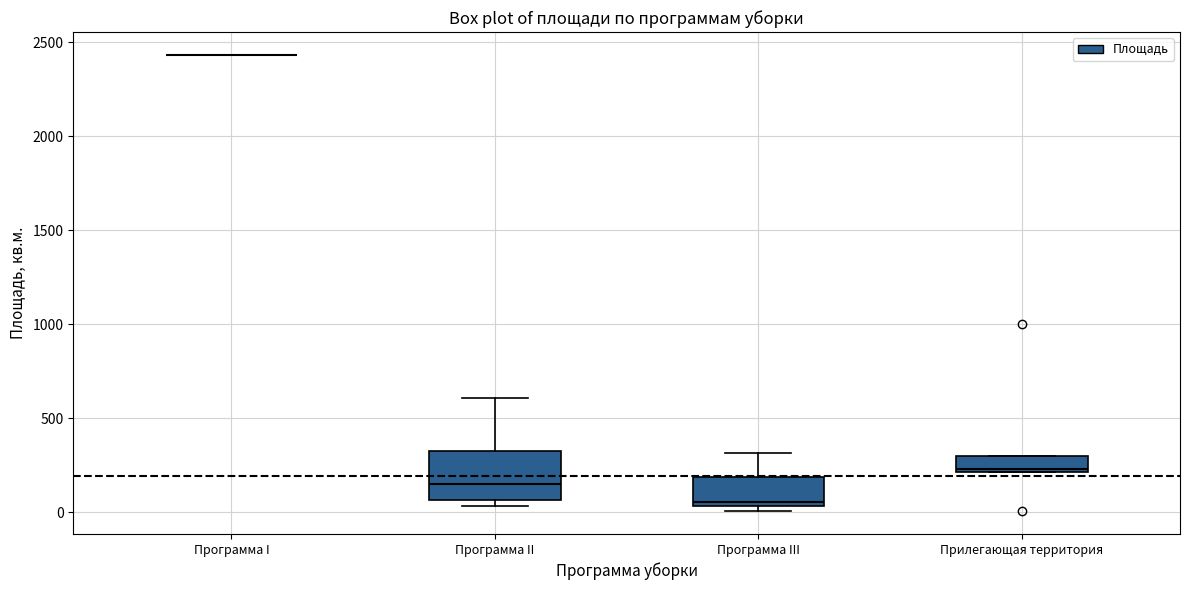

Reading left to right, transcribe this box plot: for each box, give where its median line is, the range the box spans, and where its two whiskers end, as read against the y-axis. The values are not printed on the chart, so give them approximately, as read against the axis.

Программа I: box collapsed to a line at 2450, whiskers 2450 to 2450
Программа II: median 150, box 50 to 300, whiskers 50 (just below the box's lower edge) to 600
Программа III: median 50 (just above the box's lower edge), box 50 to 200, whiskers 0 to 300
Прилегающая территория: median 250, box 200 to 300, whiskers 200 to 300